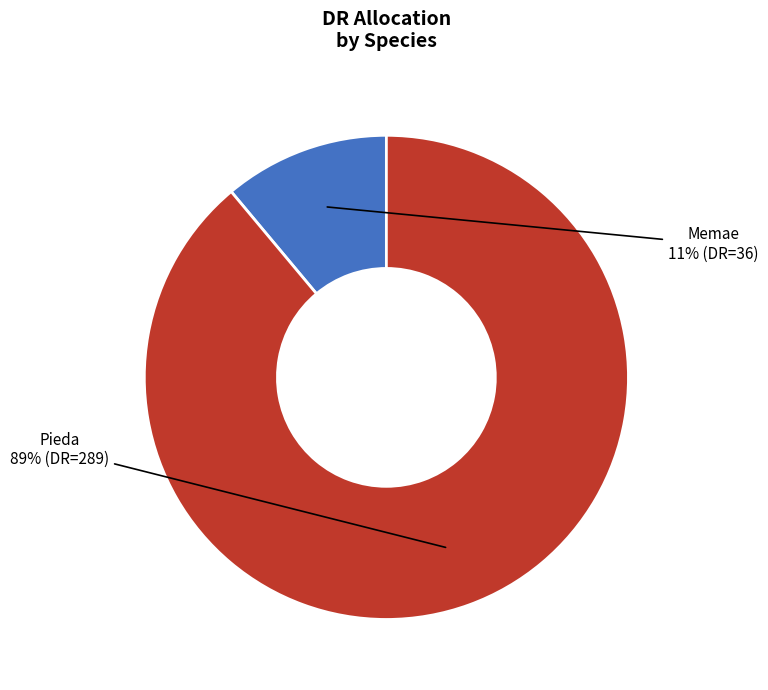

The Pieda slice represents 89% of the pie. True or false?

True